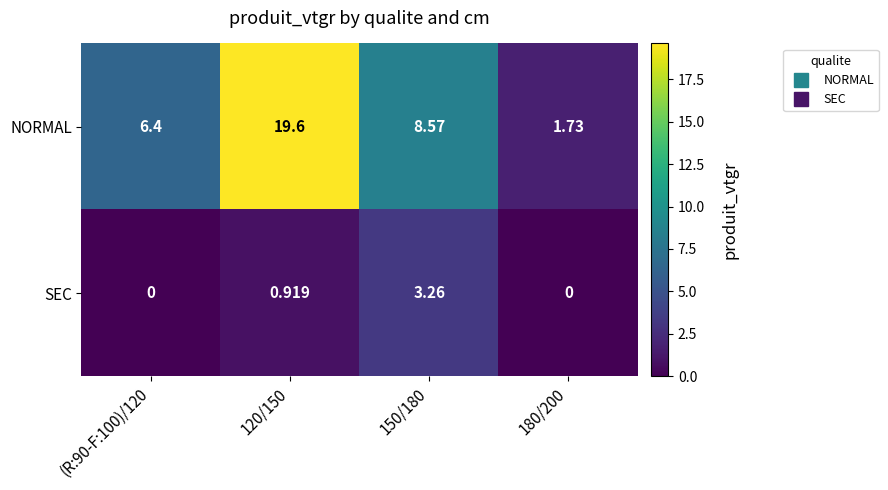

Between (R:90-F:100)/120 and 180/200, which series saw the biggest shift?

NORMAL